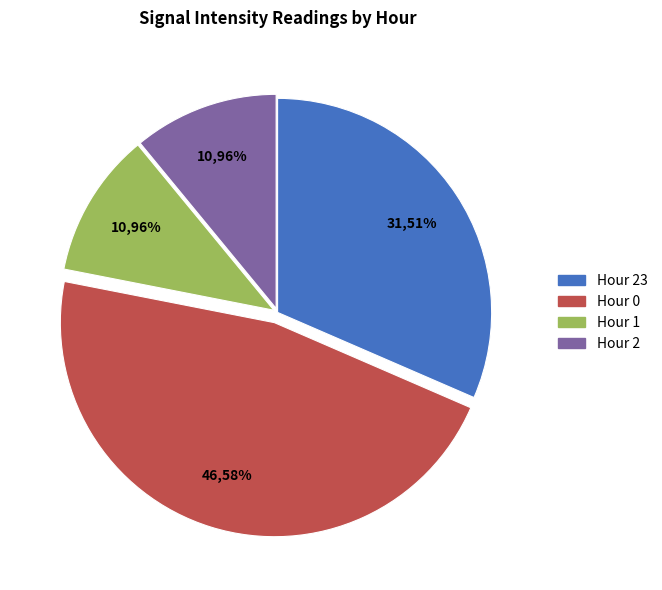

Is Hour 1 the majority of the pie?

No